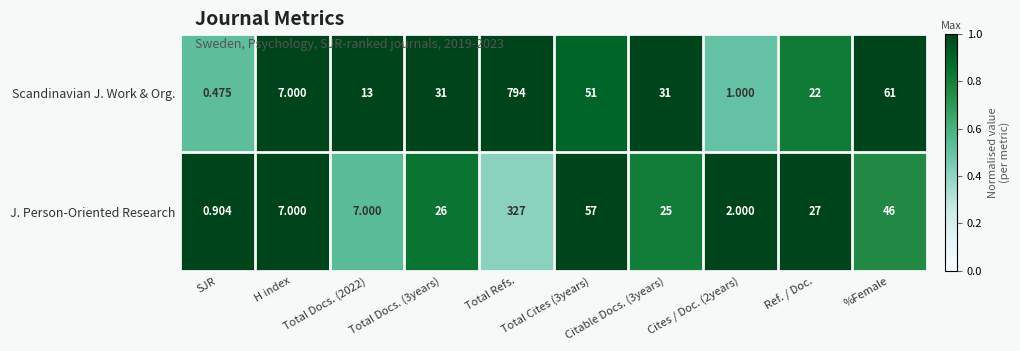

Rank the series by their average value, from highest to lowest.

Scandinavian J. Work & Org., J. Person-Oriented Research